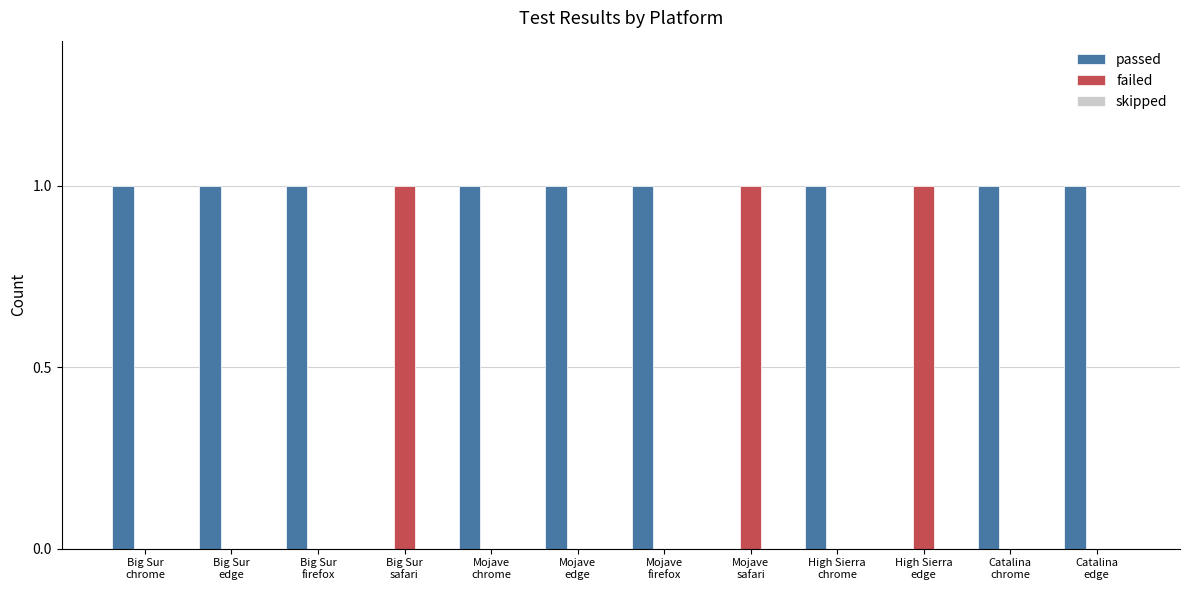

Which series has the largest total across all categories?

passed